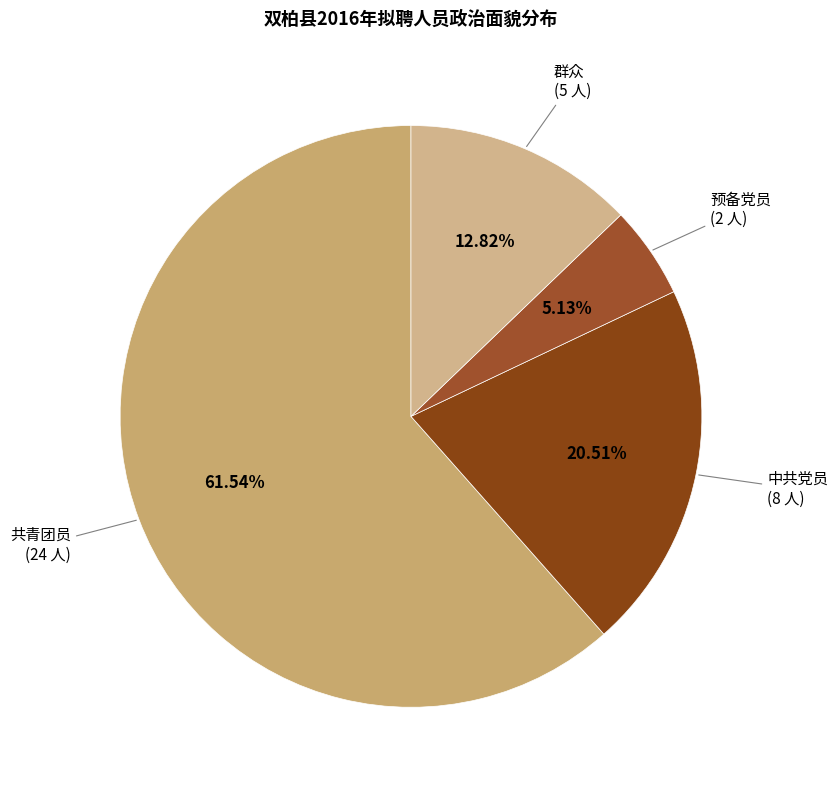

What is the largest slice in the pie chart?

共青团员